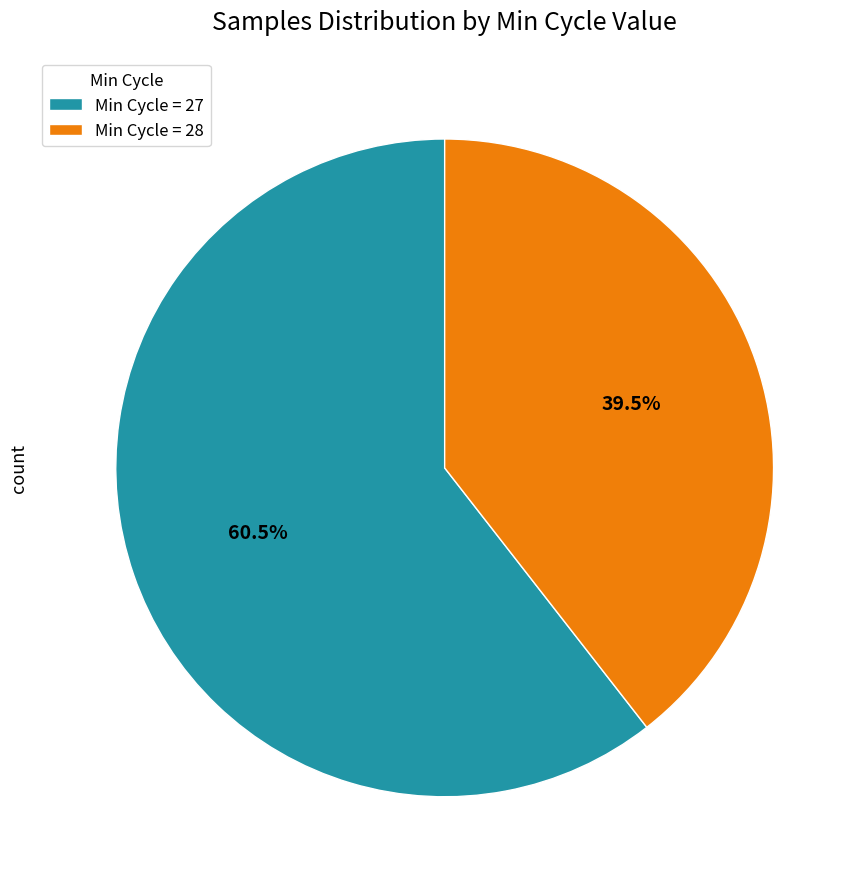

Rank the categories by value from highest to lowest.

Min Cycle = 27, Min Cycle = 28